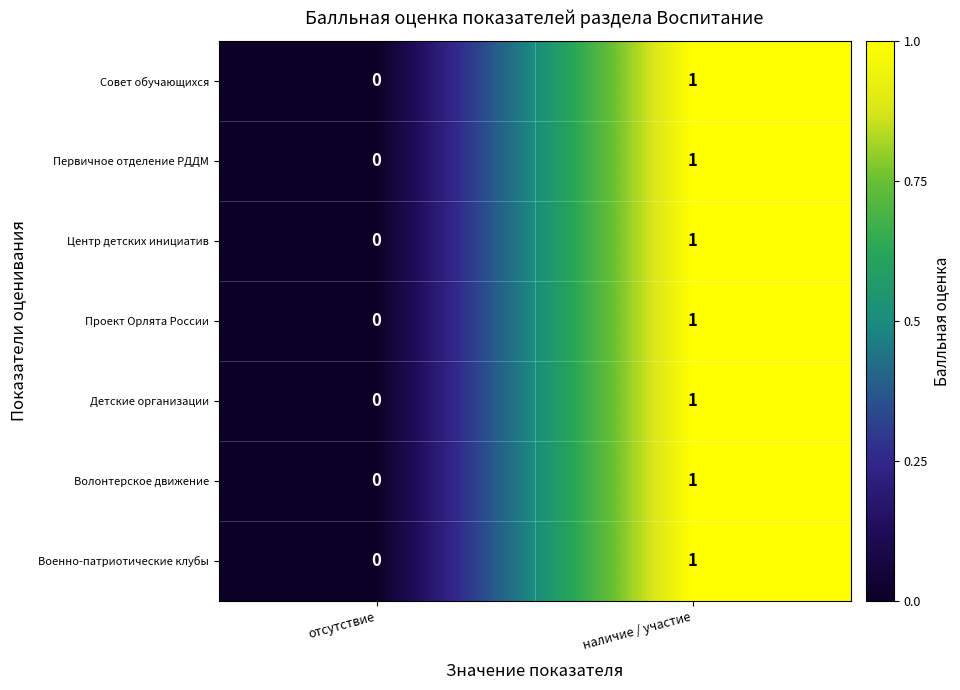

At which label does Центр детских инициатив reach its peak?

наличие / участие